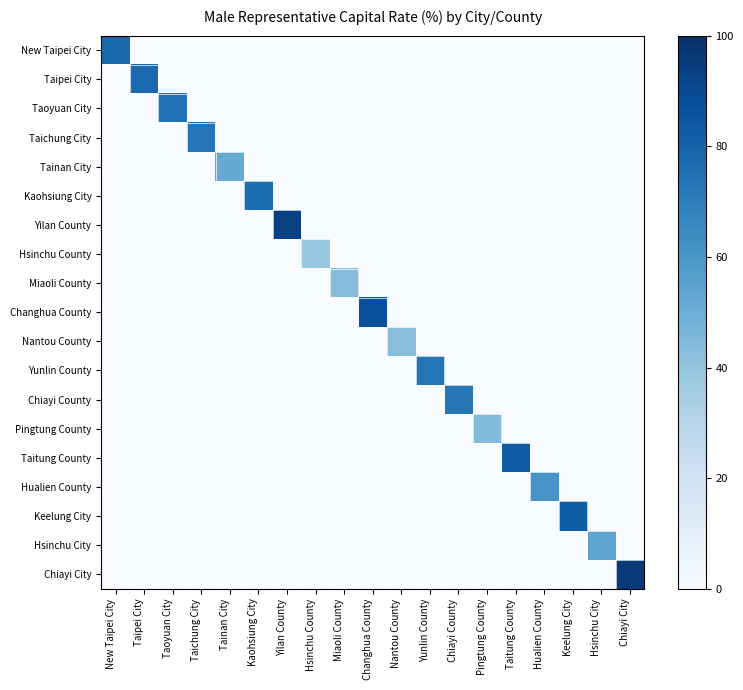

Count the number of categories in the chart.

19